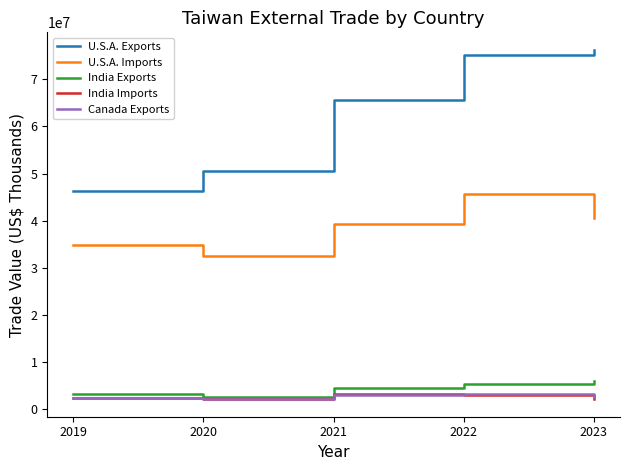

In India Exports, how many points are lower than both neighbors (excluding endpoints)?

1